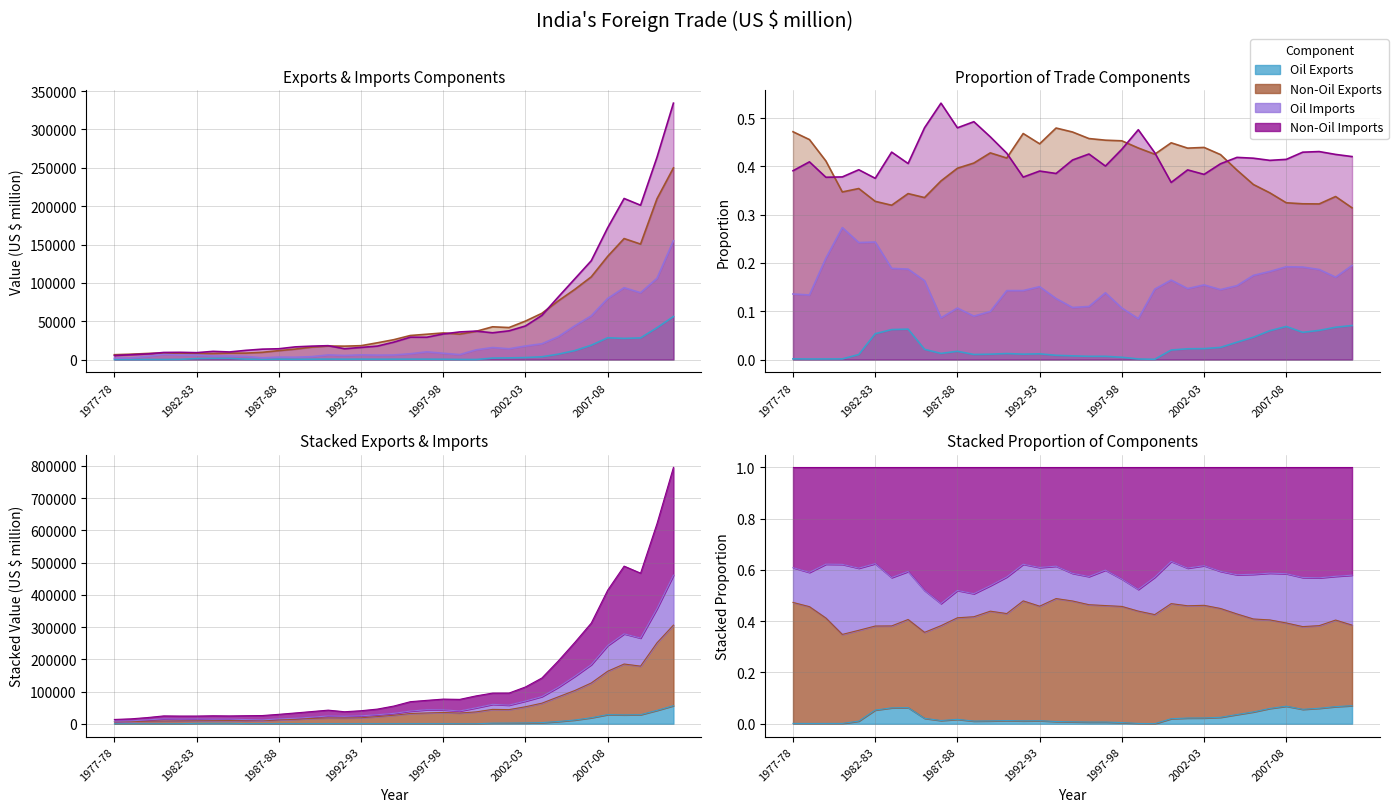

At which category does the chart reach its minimum across all series?

1978-79